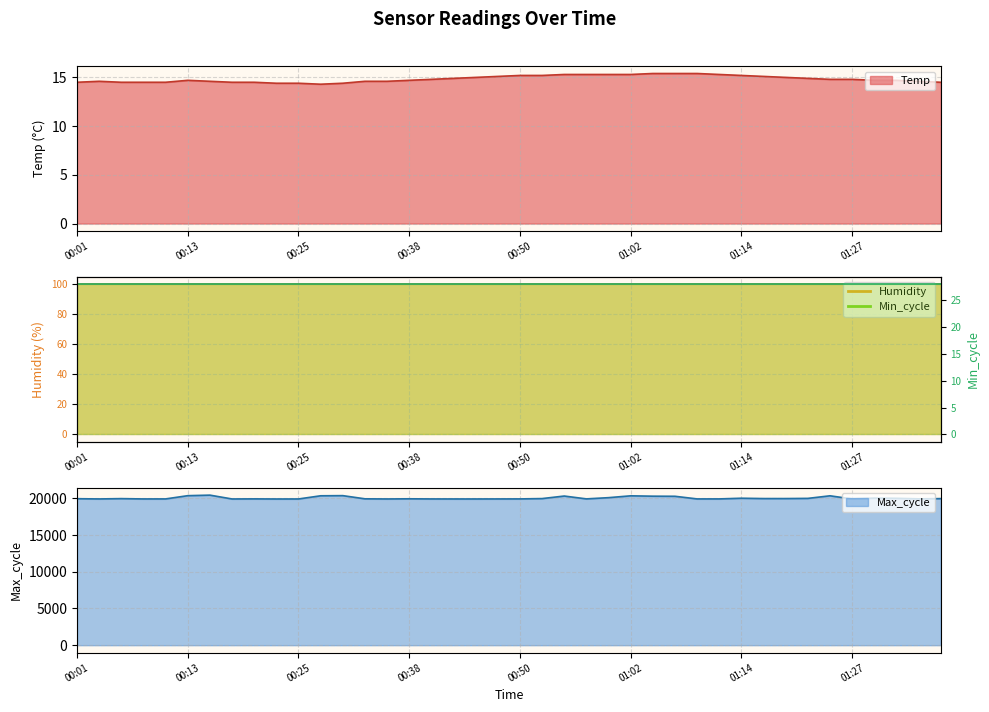

What is the difference between the maximum and minimum values in the Max_cycle series?

525.0